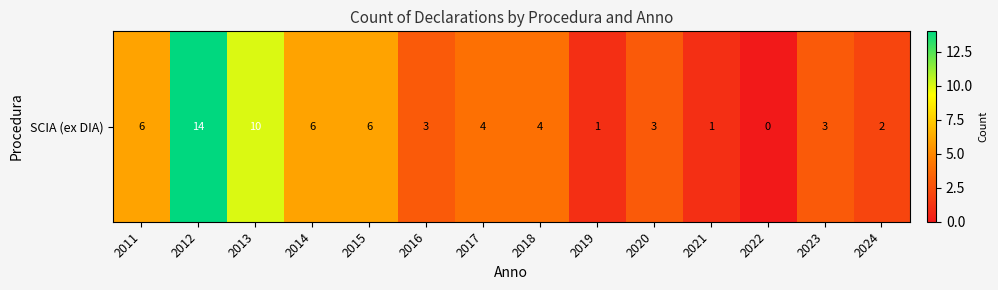

What is the greatest value displayed?

14